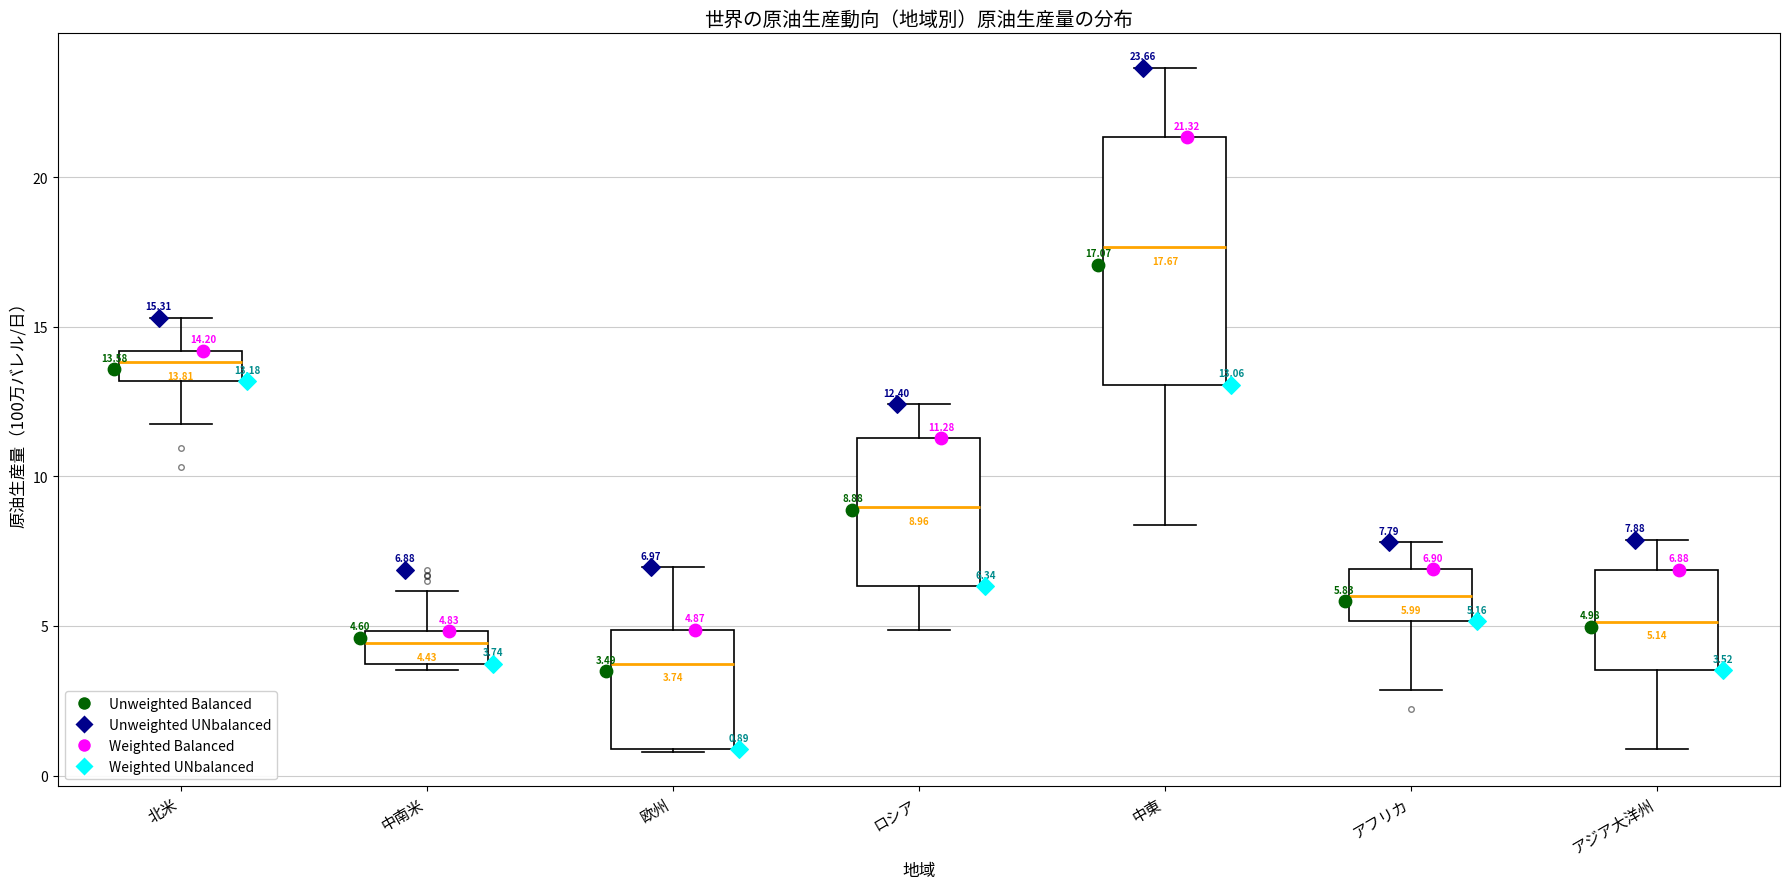

Which box has the highest median line?

中東